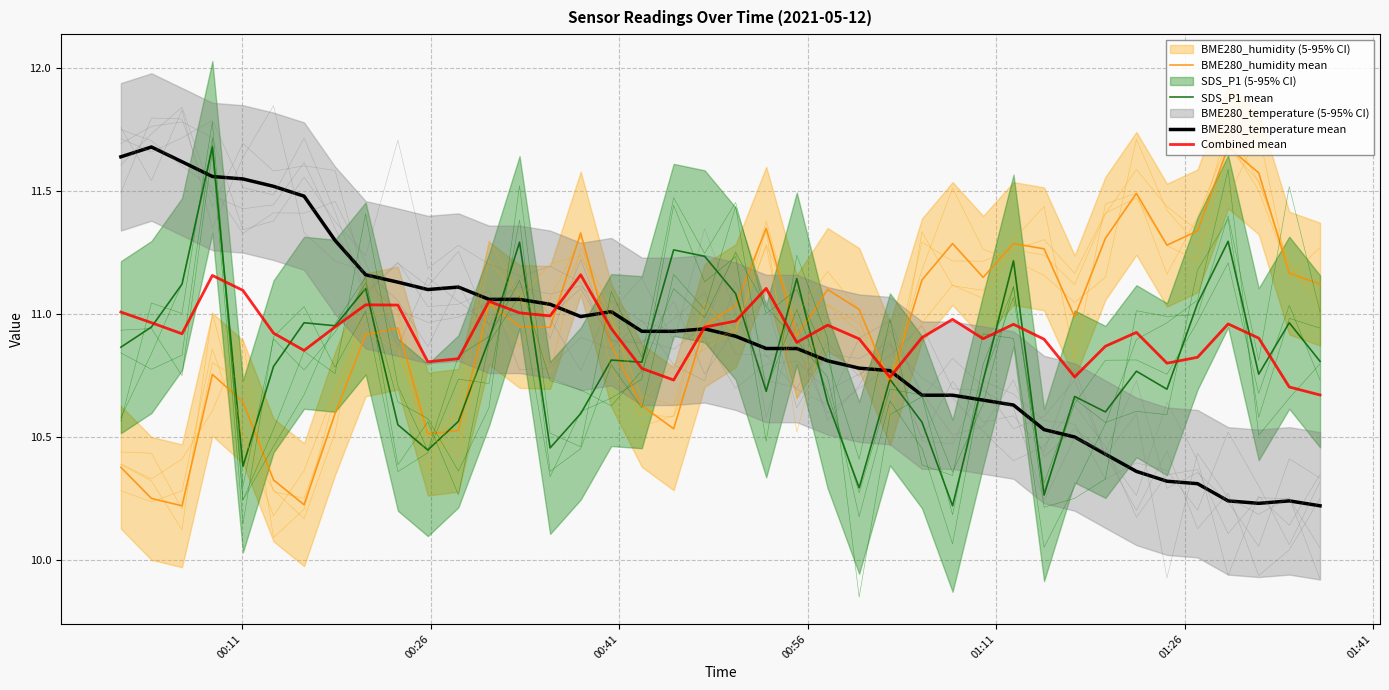

How many intersections are there between Combined mean and BME280_temperature mean?

5